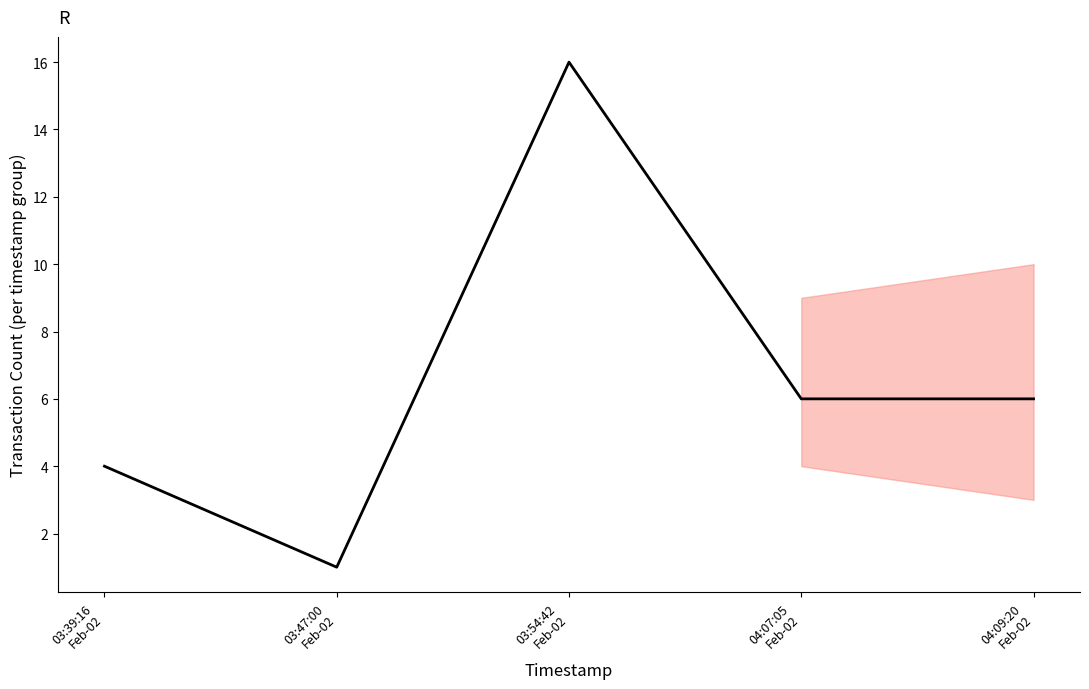

How many series are shown in this chart?

1